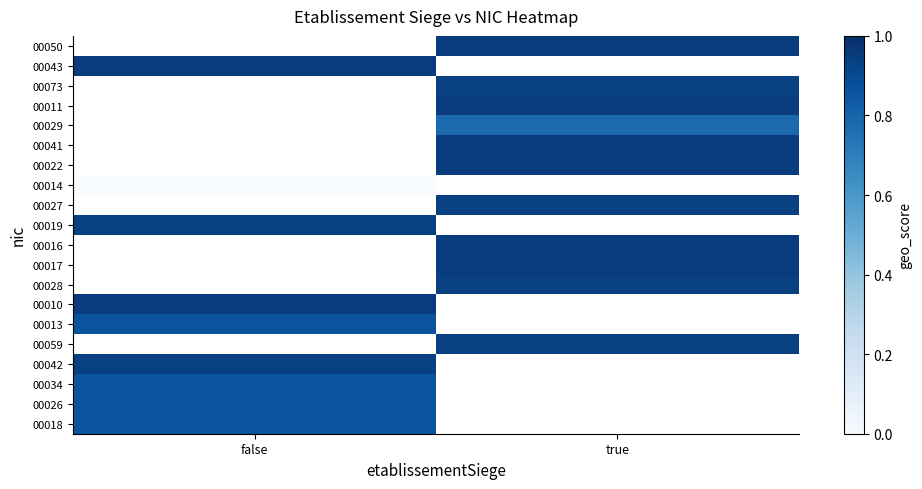

The 00073 series shows 0.3 at true. True or false?

False